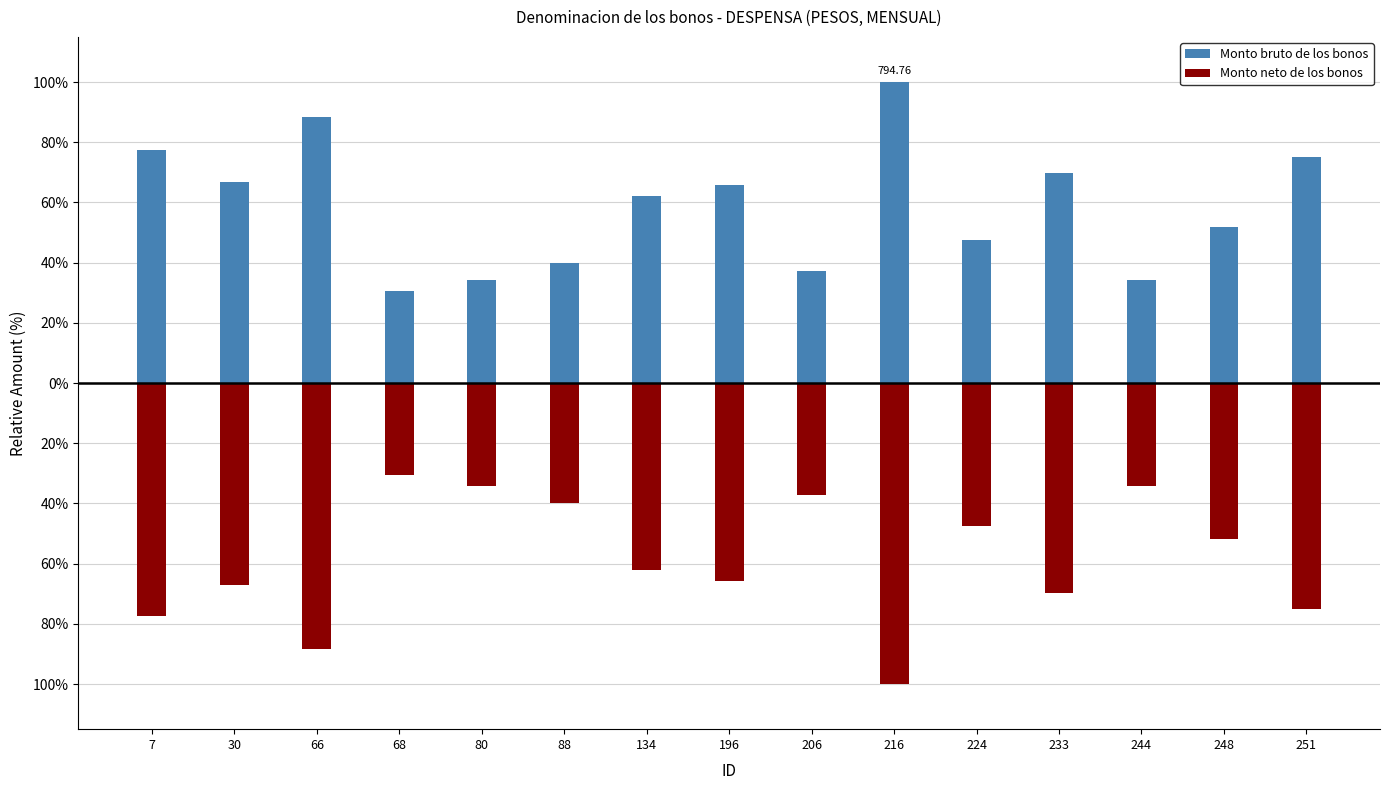

At which label does Monto bruto de los bonos reach its peak?

216